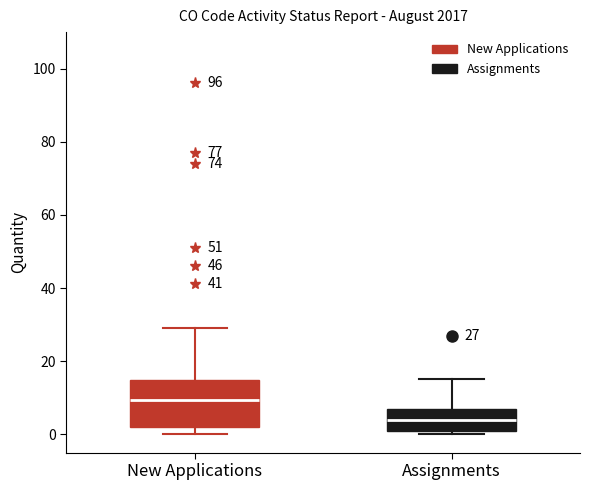

Which box is the tallest, from its lower edge to its upper edge?

New Applications